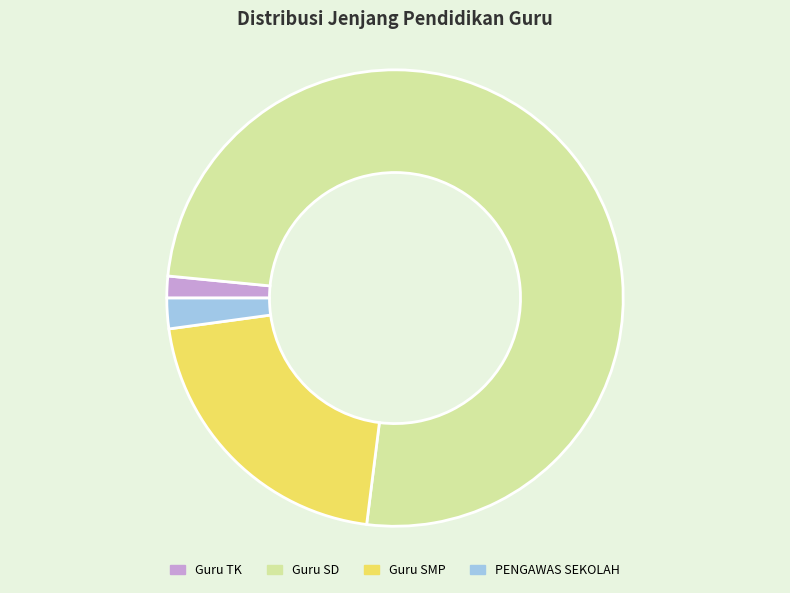

Which category accounts for the majority?

Guru SD